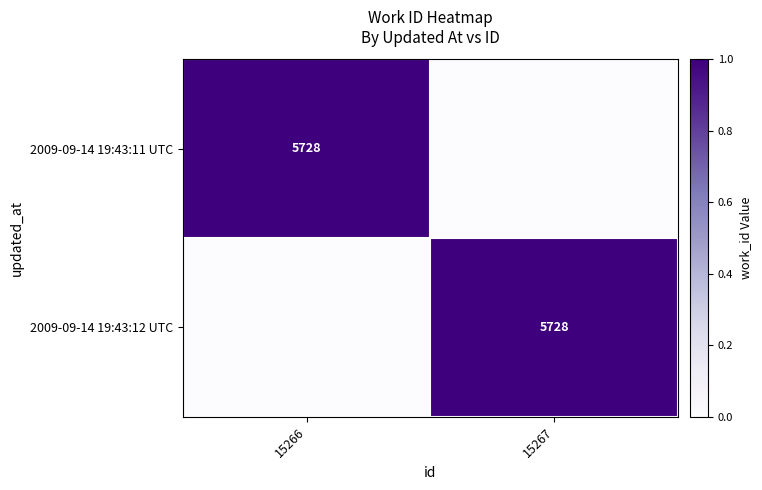

What is the spread (max minus min) of values at 15267?

1